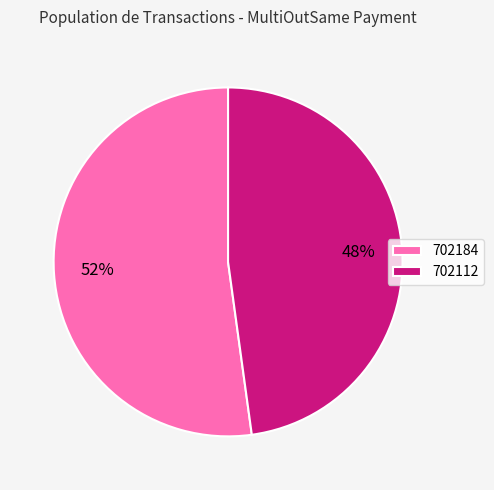

What percentage is the 702184 slice, to the nearest percent?

52%